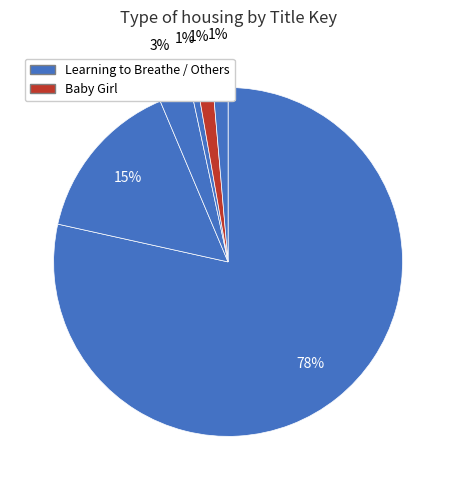

How many segments does this pie chart have?

6